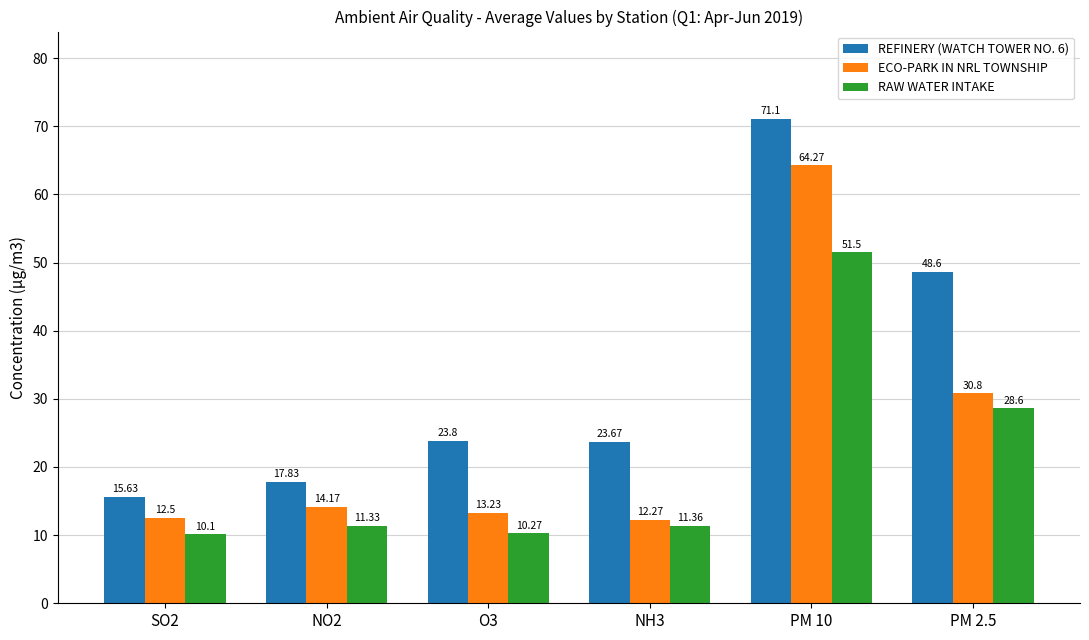

Does the chart contain any negative values?

No